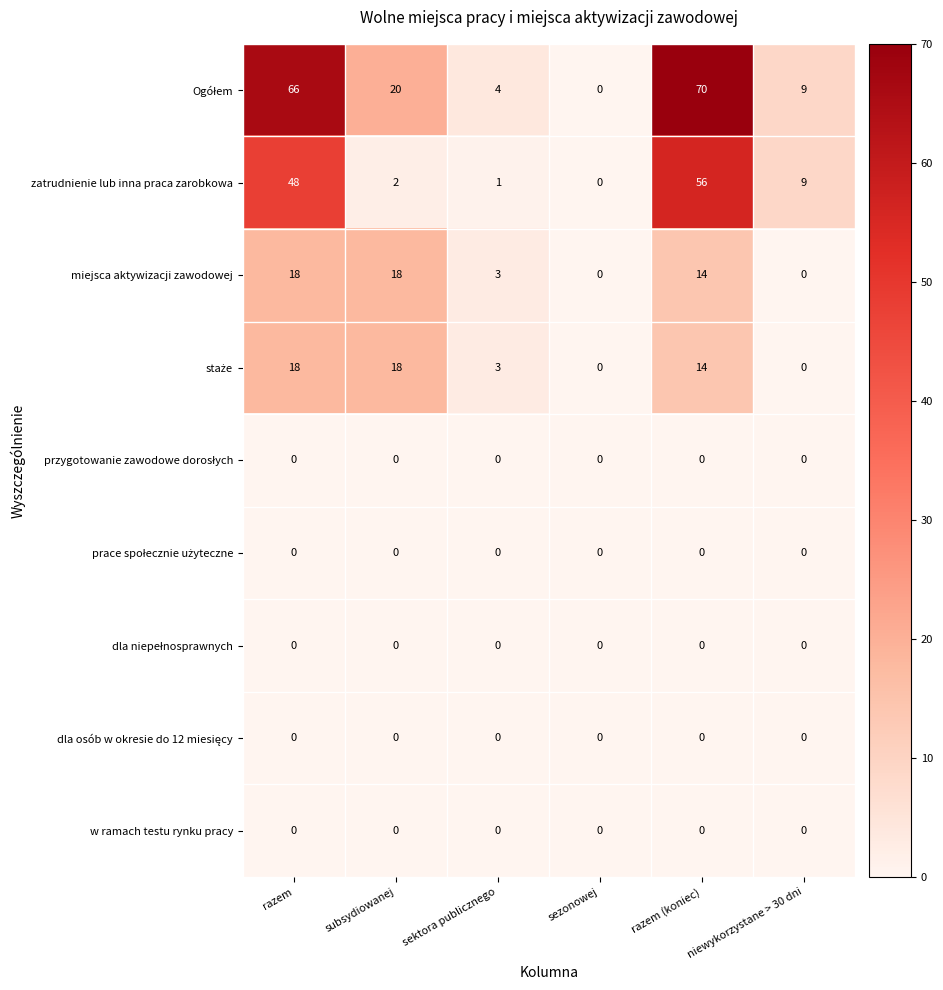

What is the approximate value of zatrudnienie lub inna praca zarobkowa at niewykorzystane > 30 dni, to the nearest 10?

10